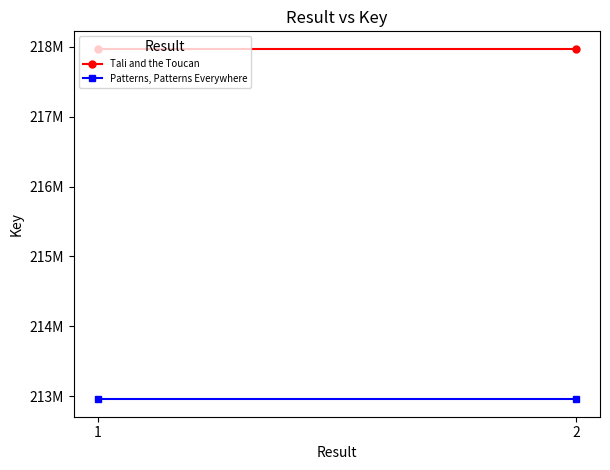

At which label is Tali and the Toucan closest to 217972850?

1